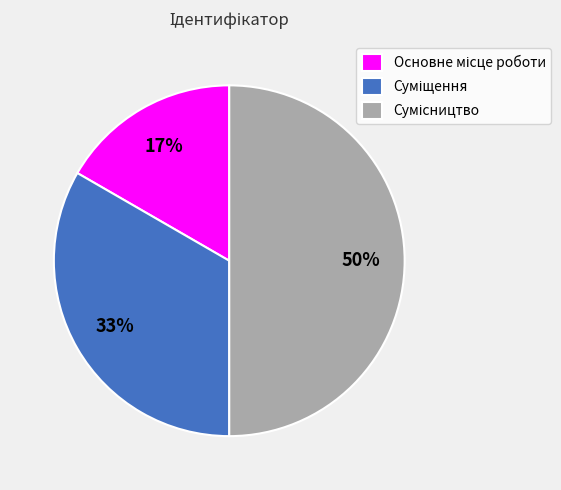

To the nearest percent, what is the difference between the largest and smallest slice percentages?

33%